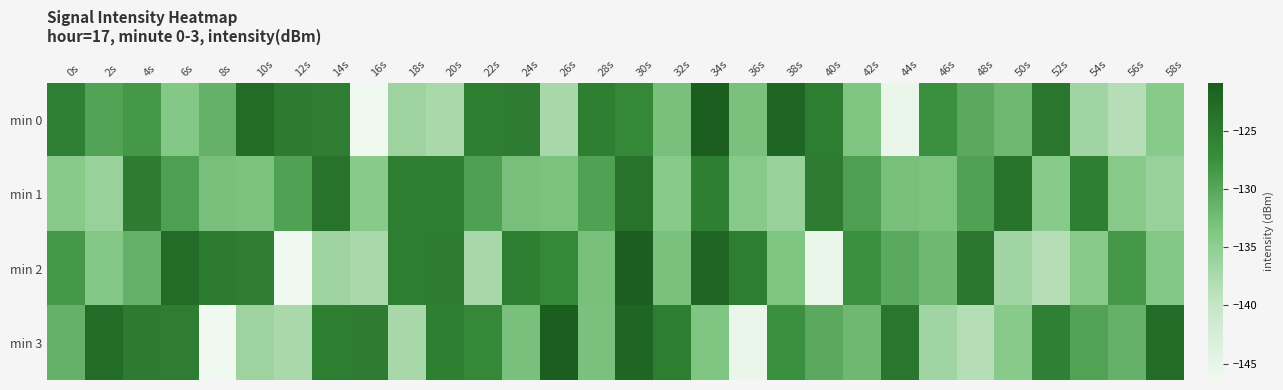

At which category is the sum across all series the highest?

30s